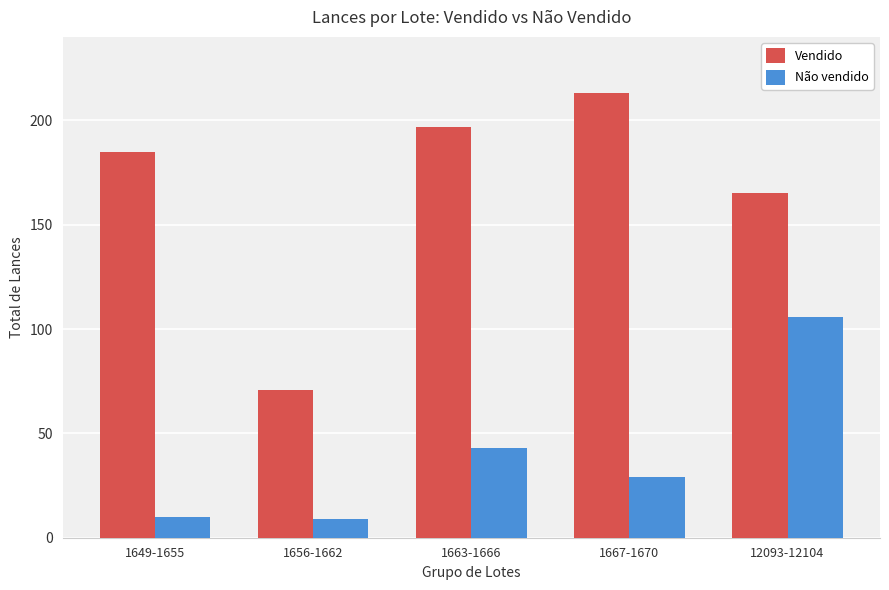

What is the total value across all series at 1656-1662?

80